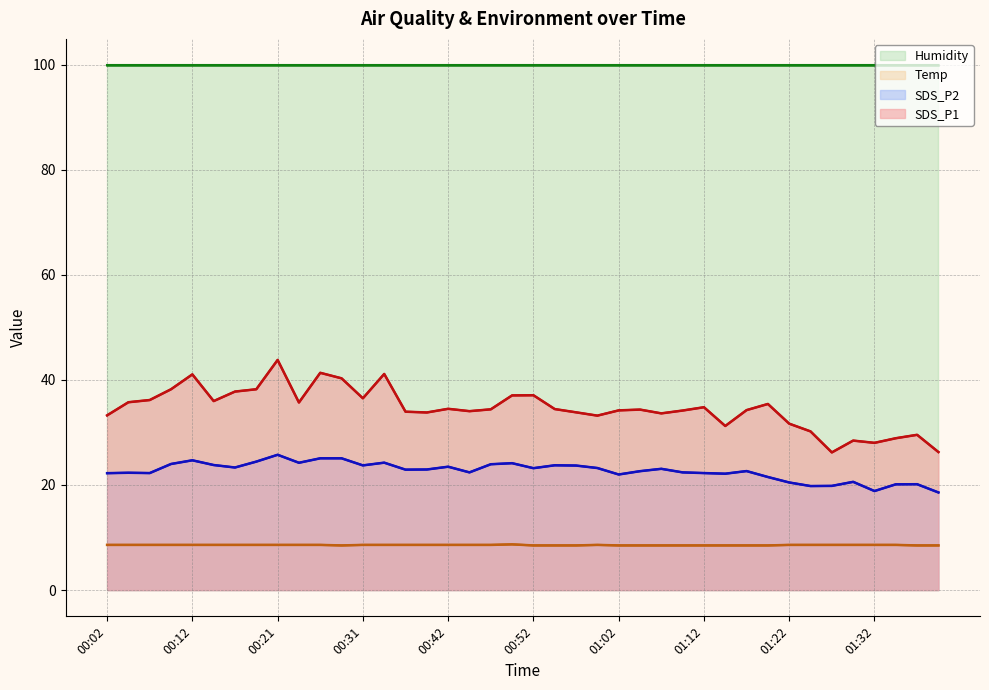

True or false: Humidity has more than 2 points higher than both neighbors.

False